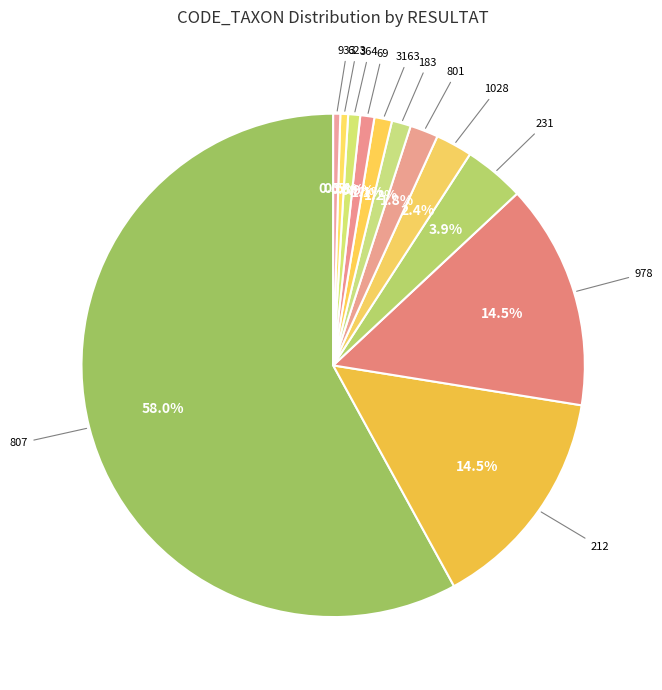

Which slice represents more than half of the pie?

807